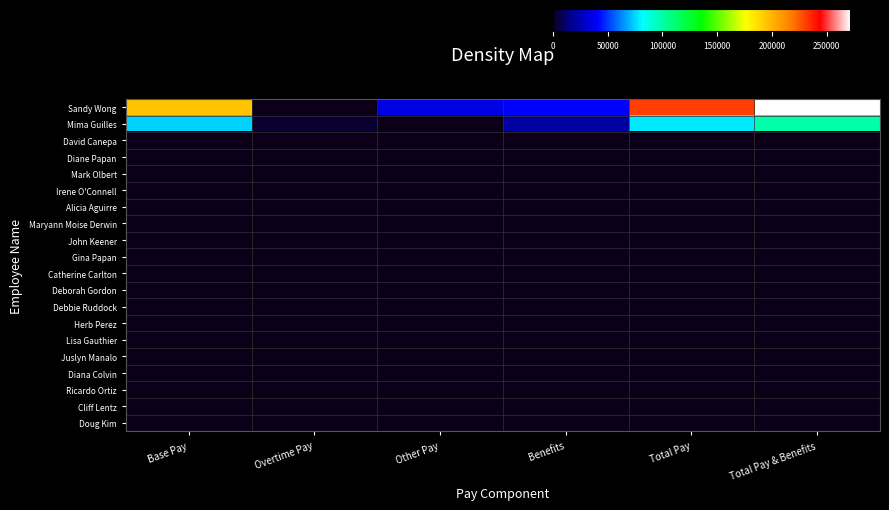

What is the spread (max minus min) of values at Base Pay?

195386.0